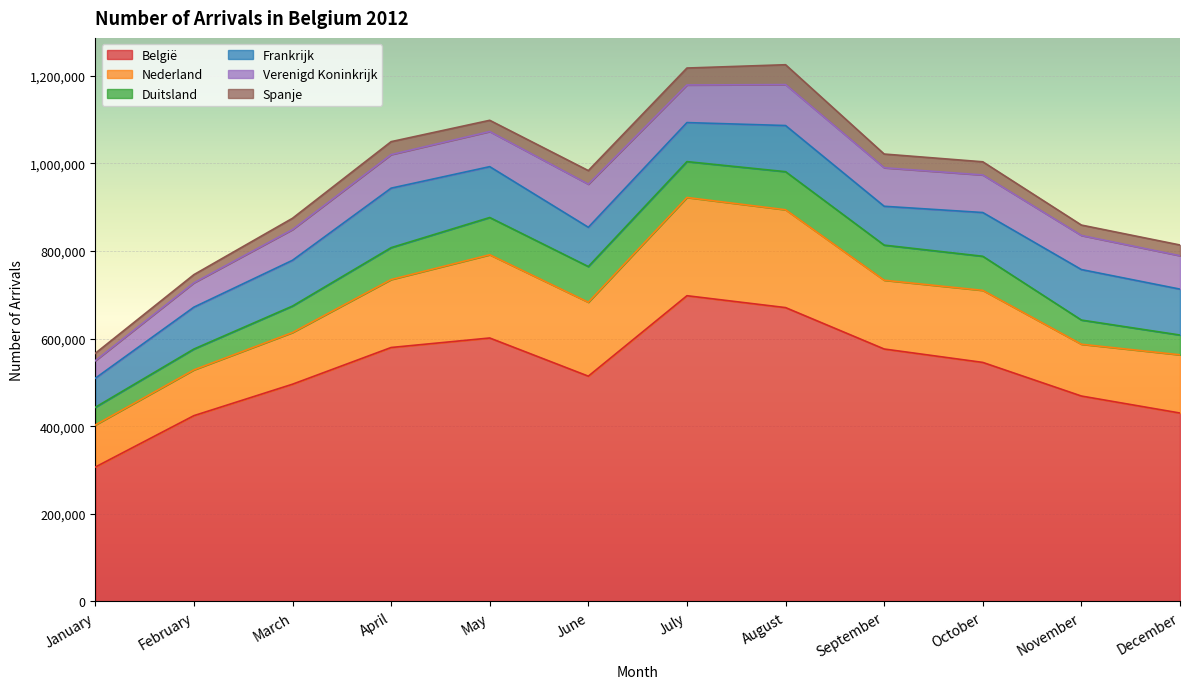

The value of Spanje at December is 24453. True or false?

True